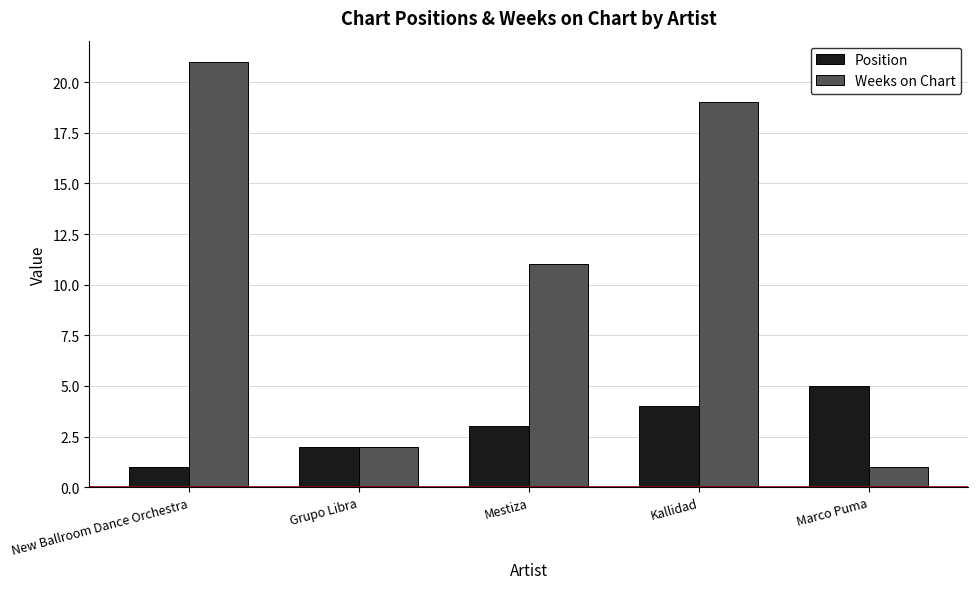

What is the sum of the Weeks on Chart values at Grupo Libra and Marco Puma?

3